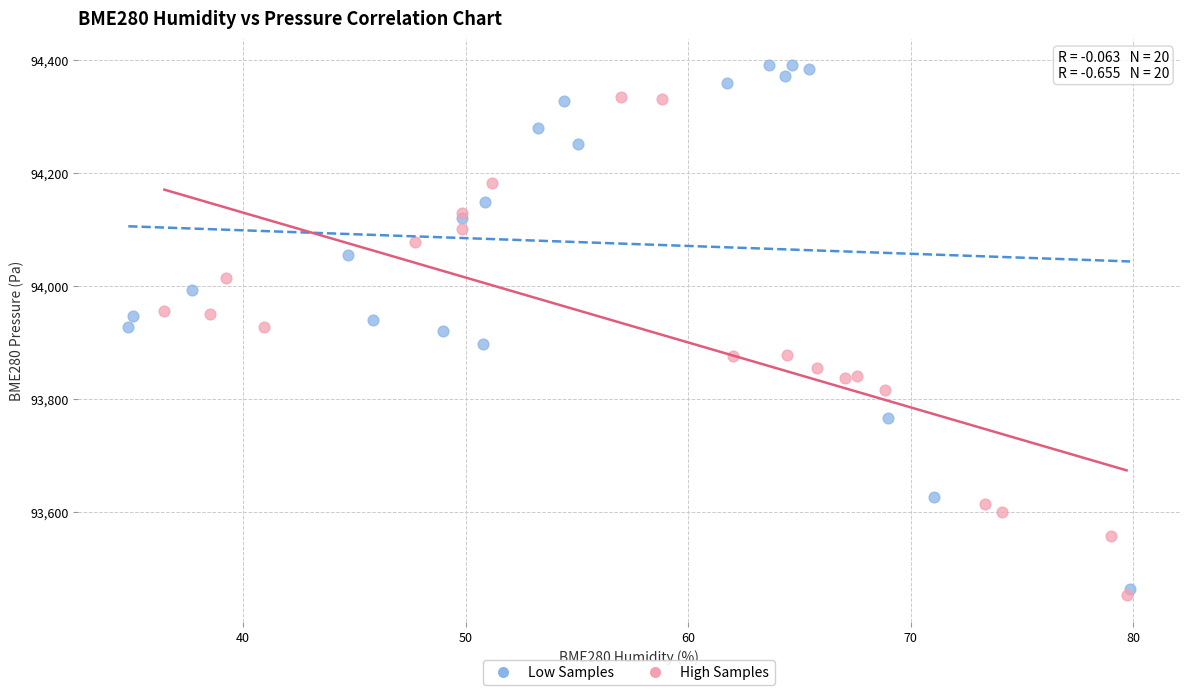

Which series reaches the maximum Y coordinate?

Low Samples